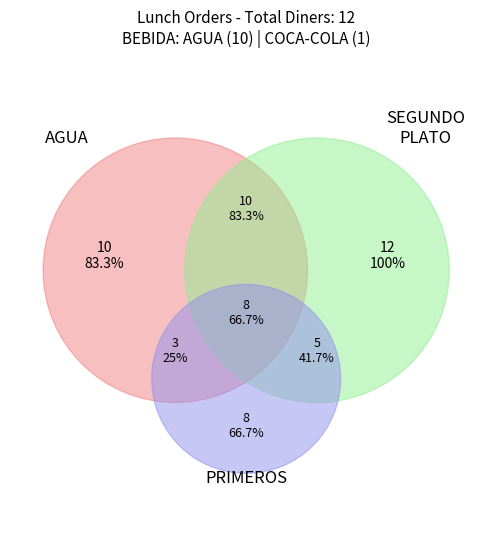

How many slices are in this pie chart?

5